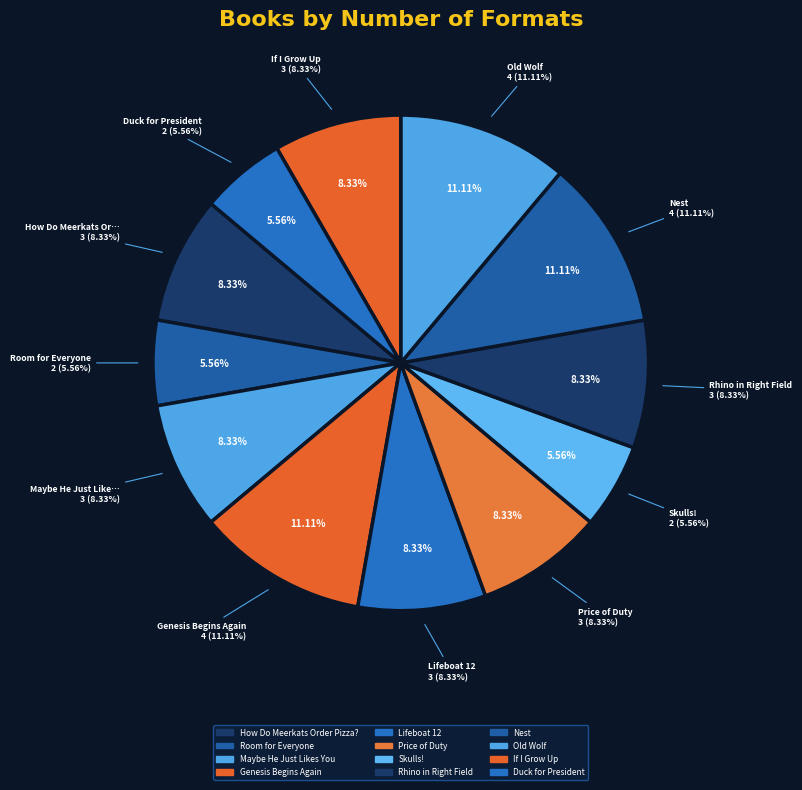

Which slice is the largest?

Genesis Begins Again